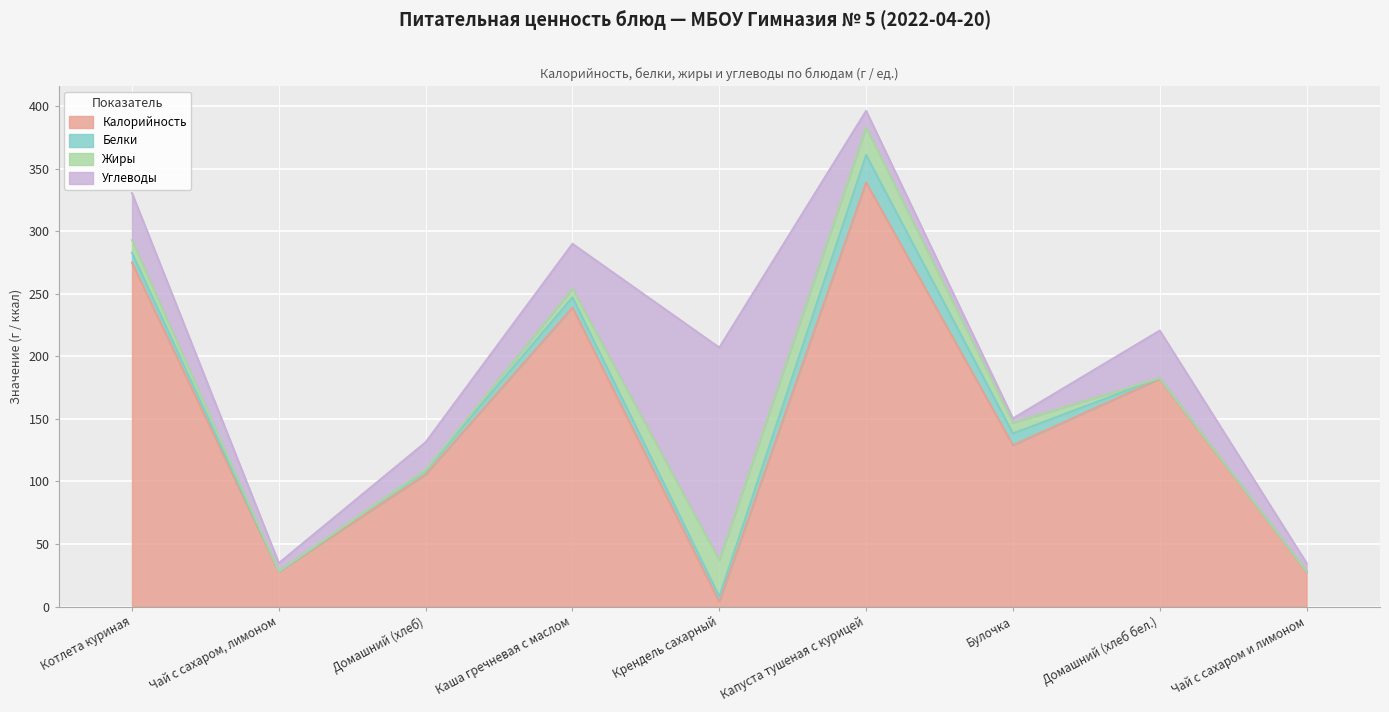

At how many categories does at least one series exceed 90?

7